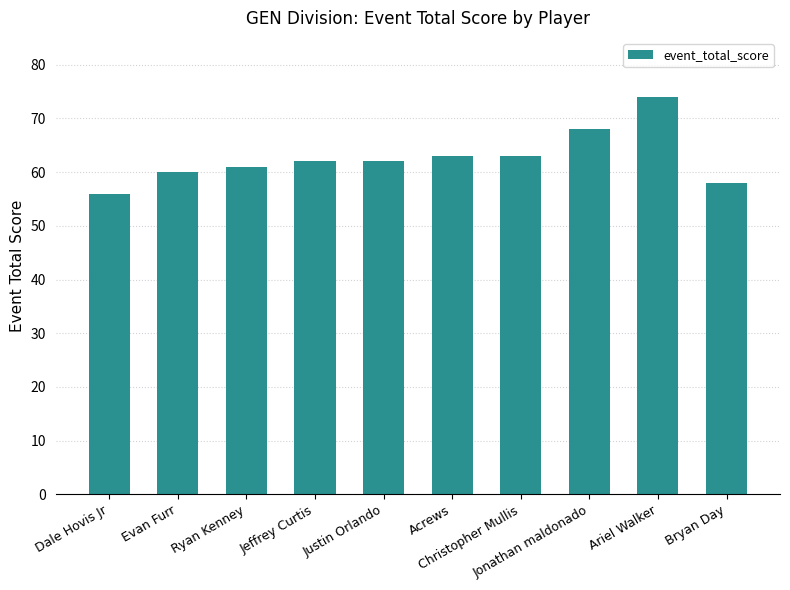

The value at Christopher Mullis is 63. True or false?

True